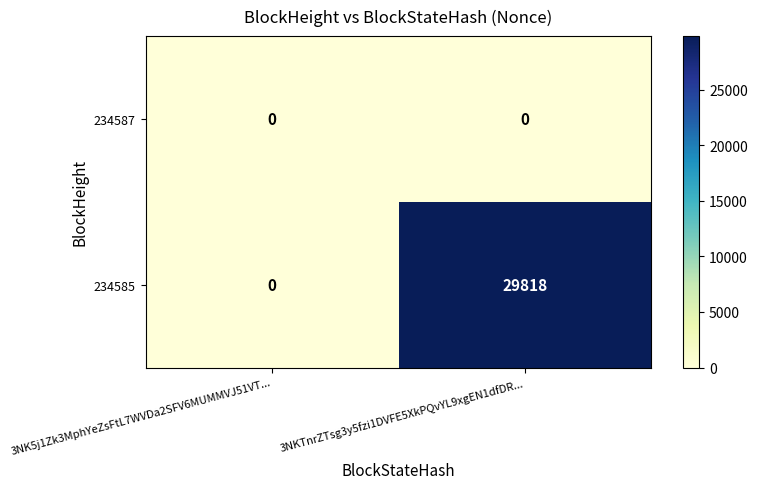

At which label does 234585 reach its peak?

3NKTnrZTsg3y5fzi1DVFE5XkPQvYL9xgEN1dfDR...